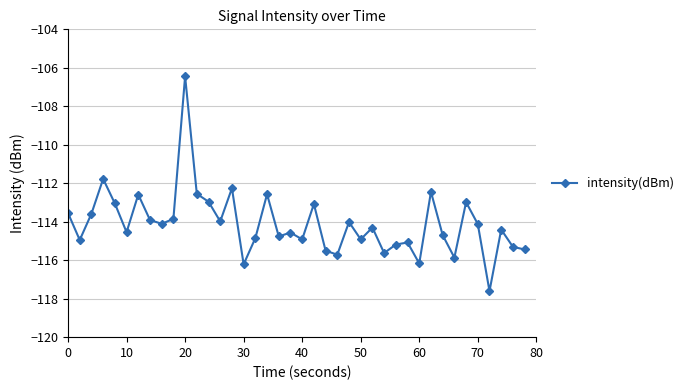

True or false: the data has more than 2 interior local peaks.

True